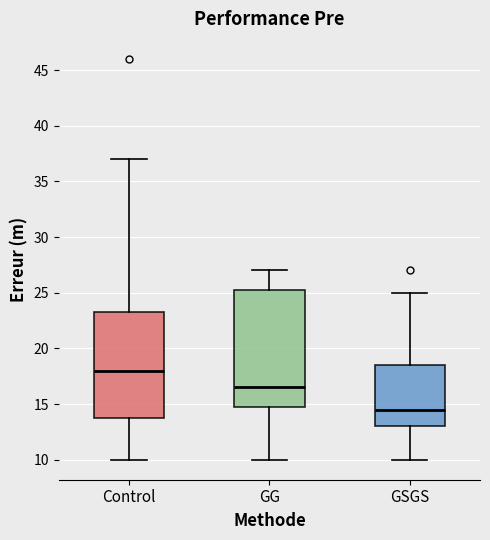

Reading left to right, transcribe this box plot: for each box, give where its median line is, the range the box spans, and where its two whiskers end, as read against the y-axis. The values are not printed on the chart, so give them approximately, as read against the axis.

Control: median 18.0, box 14.0 to 23.5, whiskers 10.0 to 37.0
GG: median 16.5, box 15.0 to 25.5, whiskers 10.0 to 27.0
GSGS: median 14.5, box 13.0 to 18.5, whiskers 10.0 to 25.0